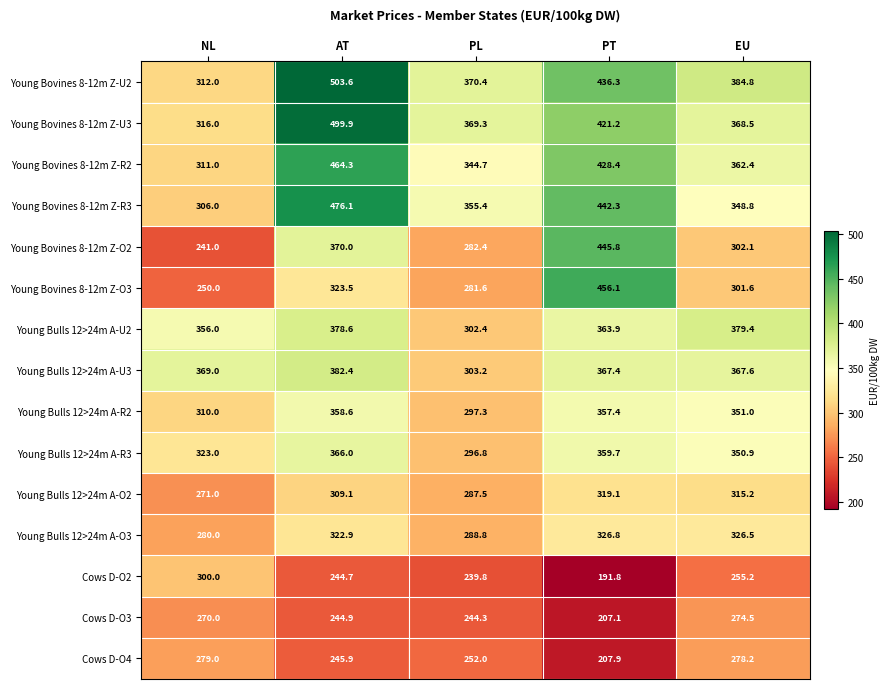

What is the average value of the Young Bovines 8-12m Z-O2 series?

328.3